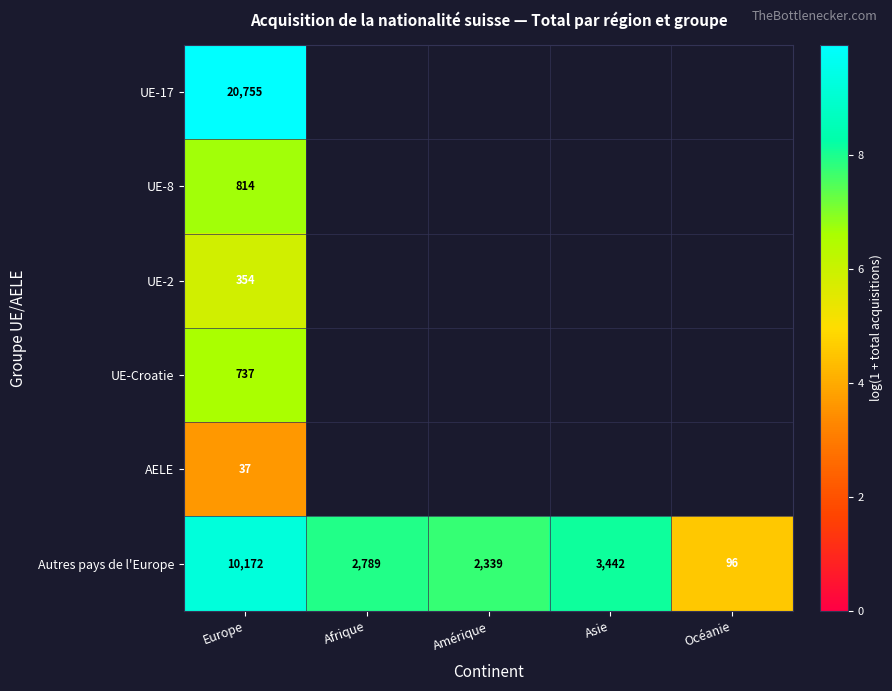

Rank the categories by Autres pays de l'Europe value from highest to lowest.

Europe, Asie, Afrique, Amérique, Océanie